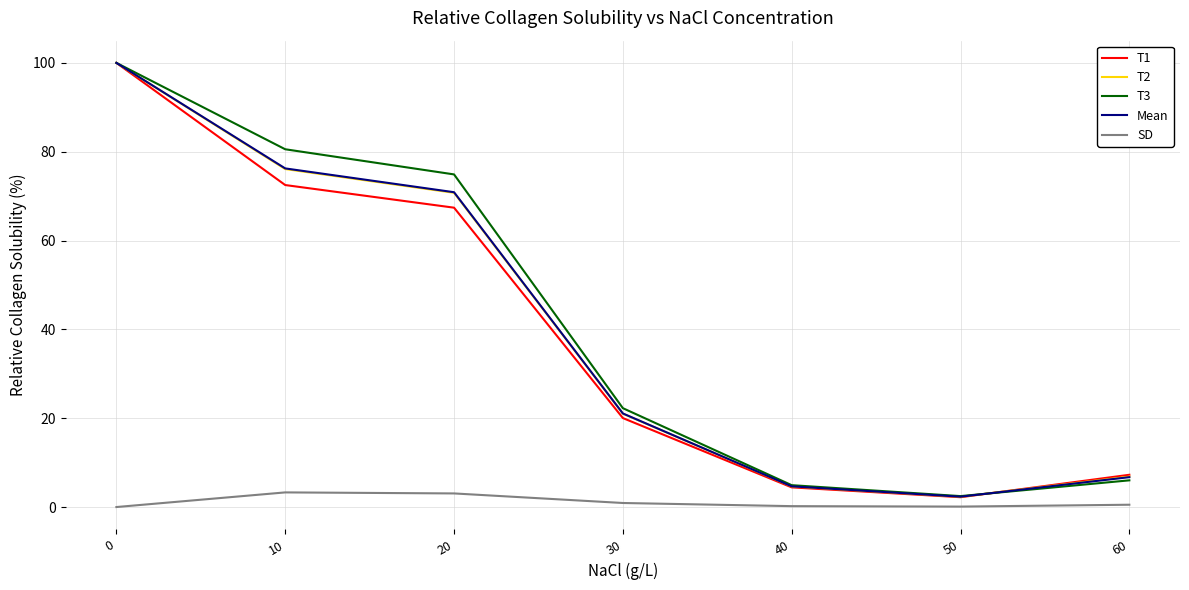

What is the difference between the Mean values at 60 and 20?

64.2